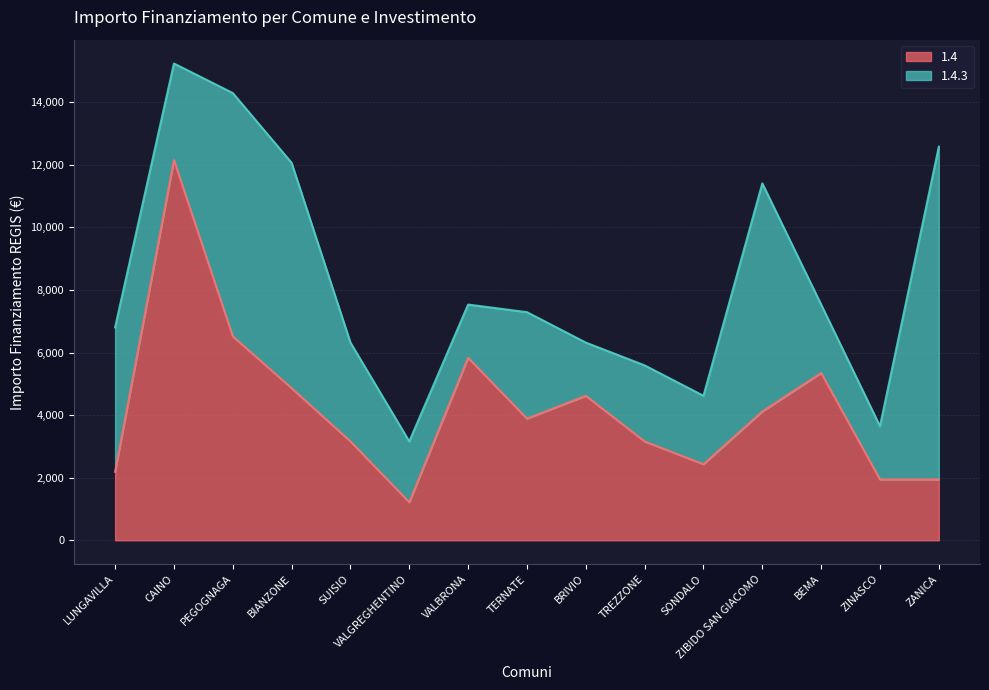

At which label does 1.4 reach its minimum?

VALGREGHENTINO